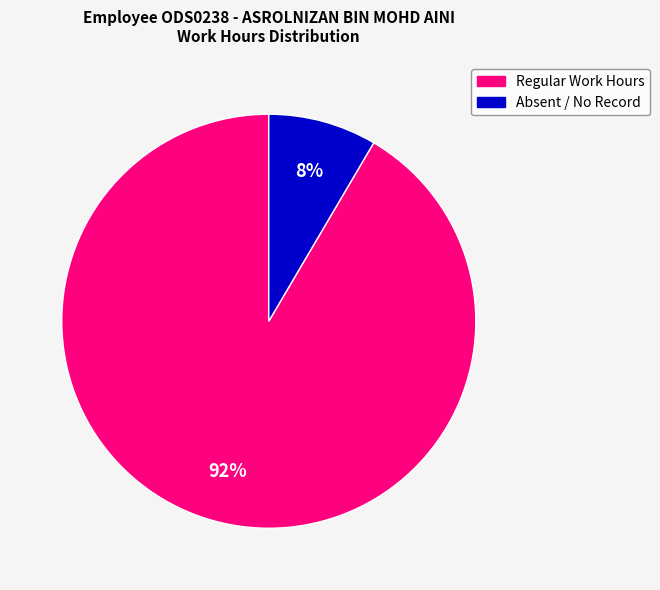

Does any single category account for the majority?

Yes